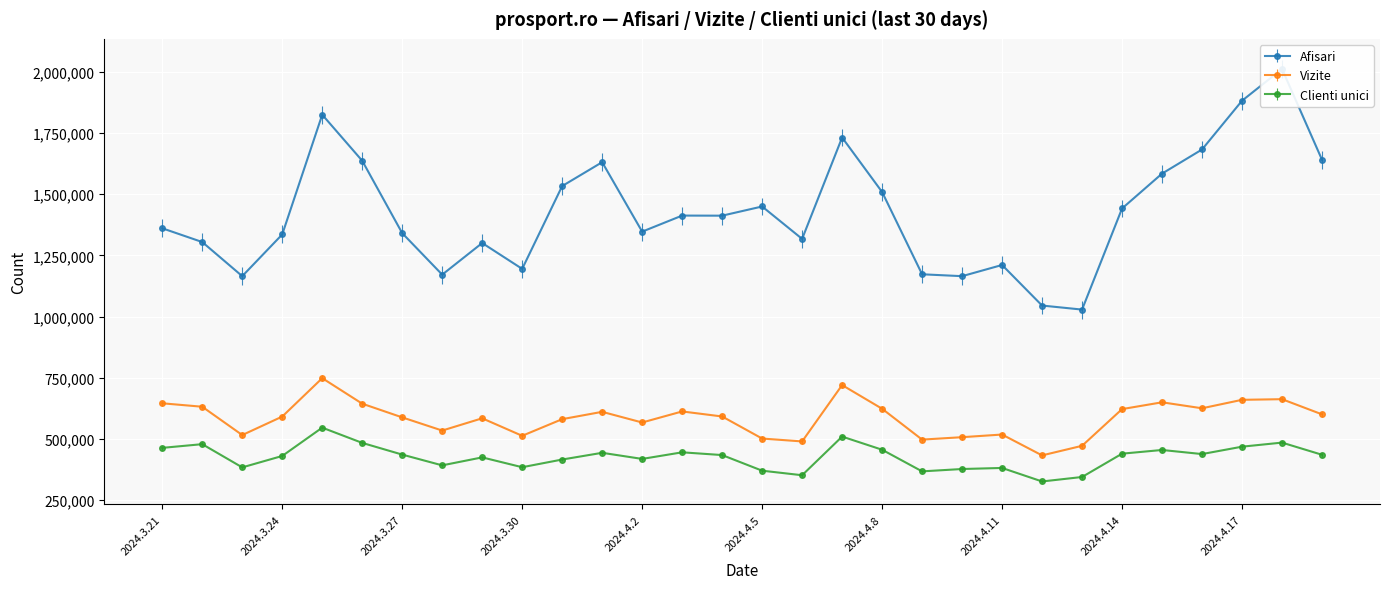

True or false: Clienti unici and Vizite cross at least once.

False